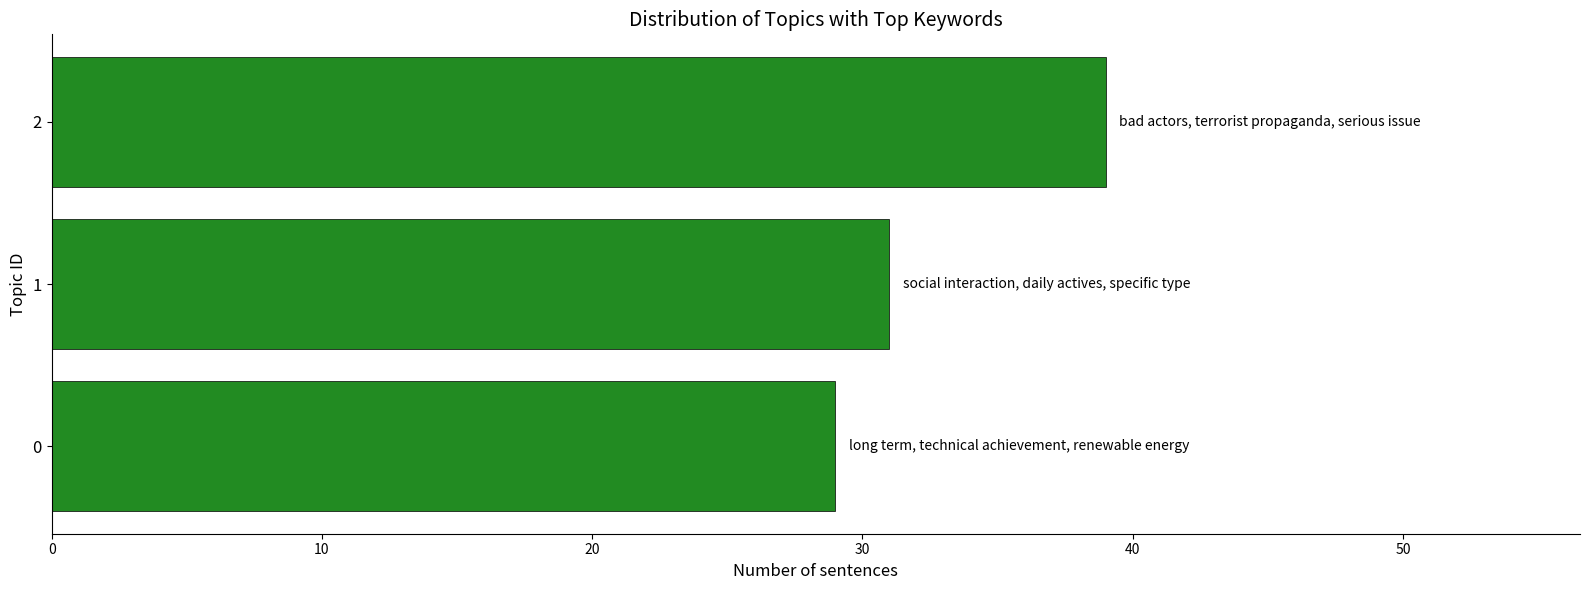

What is the change in value from 0 to 2?

+10